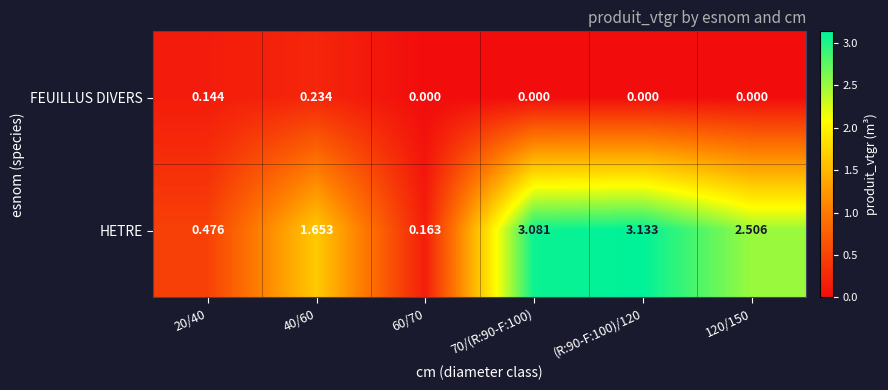

Which series has the largest total across all categories?

HETRE